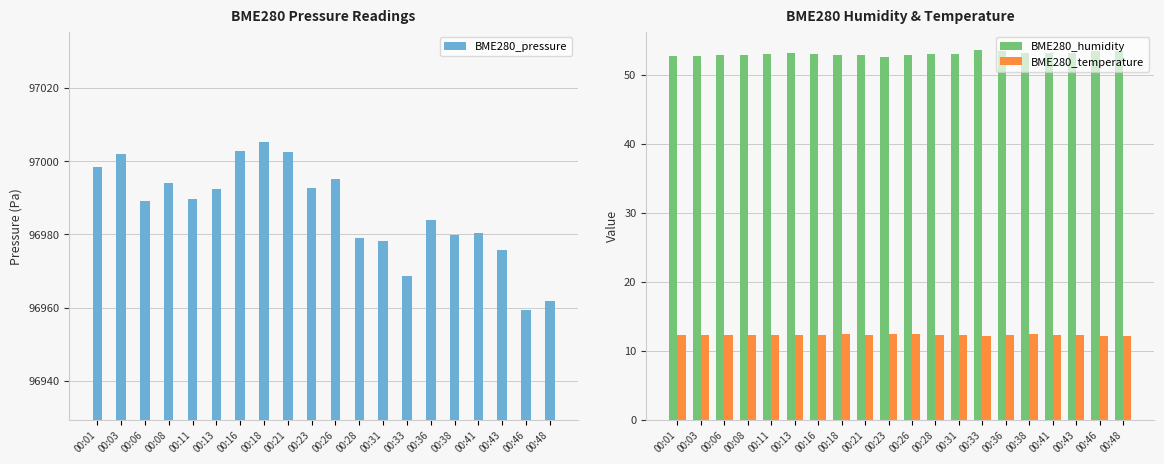

Where does the BME280_humidity series first go above 53?

00:11